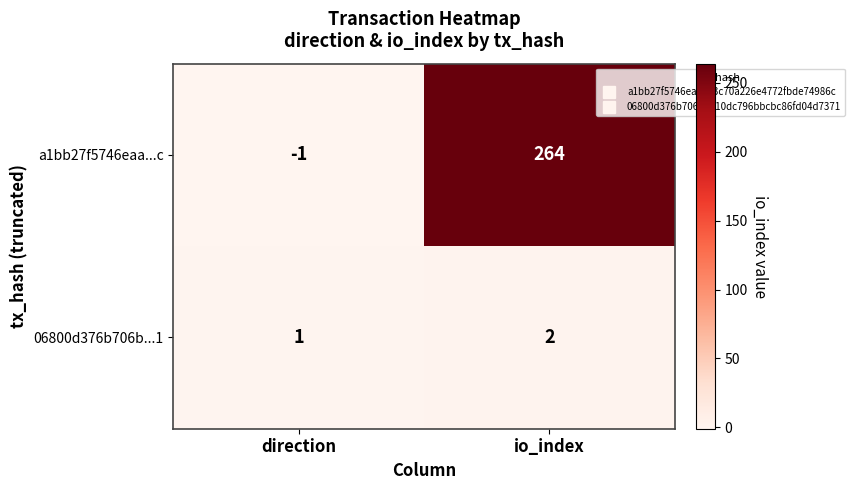

At which category does the chart reach its minimum across all series?

direction